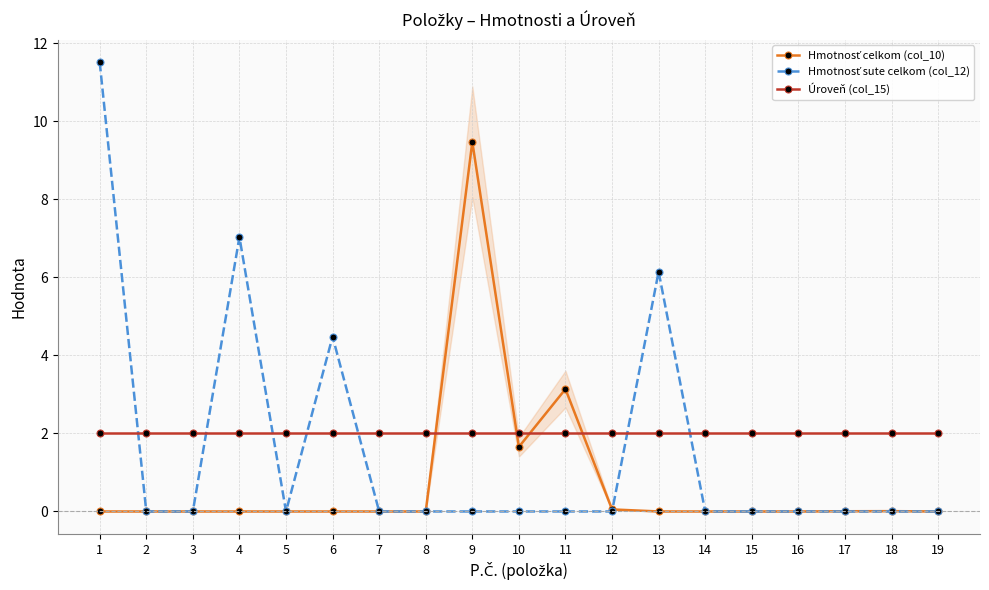

At how many categories does at least one series exceed 3?

6